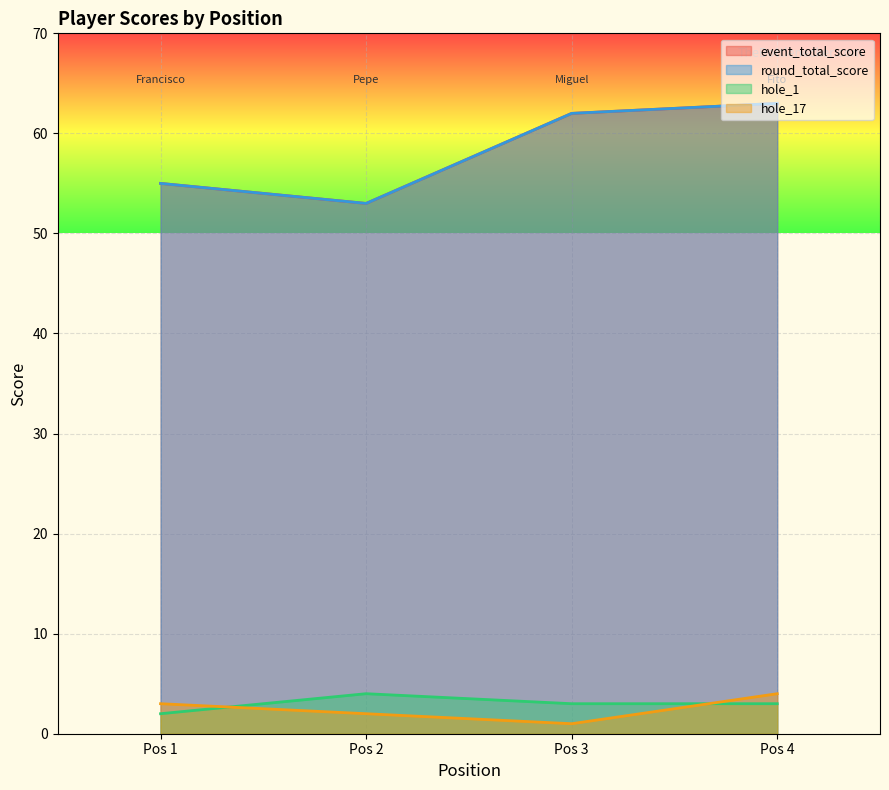

What is the total value across all series at Pos 4?

133